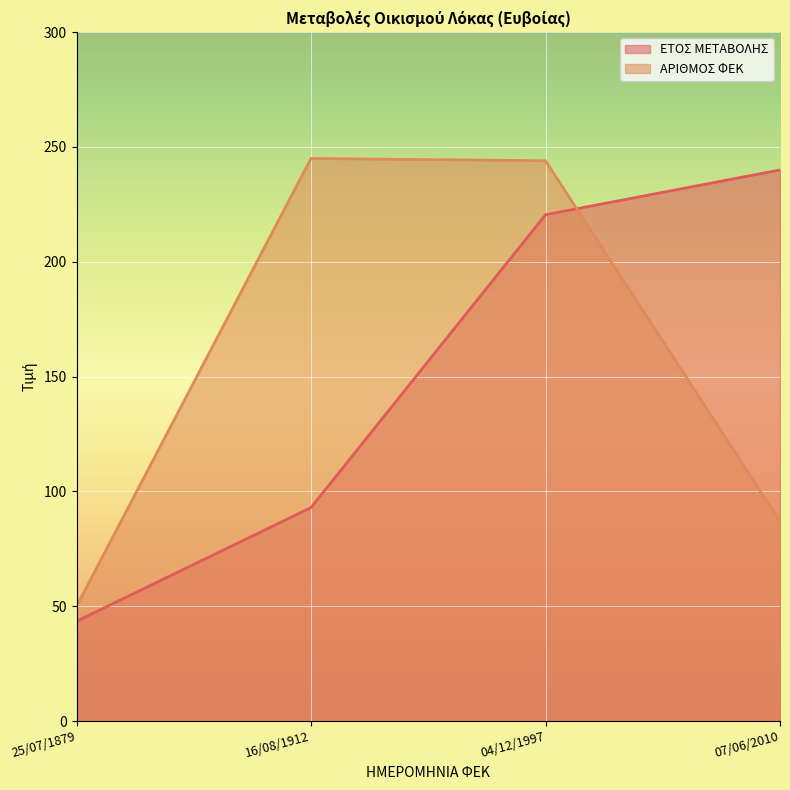

Reading left to right, transcribe all the data shown in this chart.

ΕΤΟΣ ΜΕΤΑΒΟΛΗΣ: 25/07/1879=43.5	16/08/1912=93.0	04/12/1997=220.5	07/06/2010=240.0
ΑΡΙΘΜΟΣ ΦΕΚ: 25/07/1879=50.0	16/08/1912=245.0	04/12/1997=244.0	07/06/2010=87.0